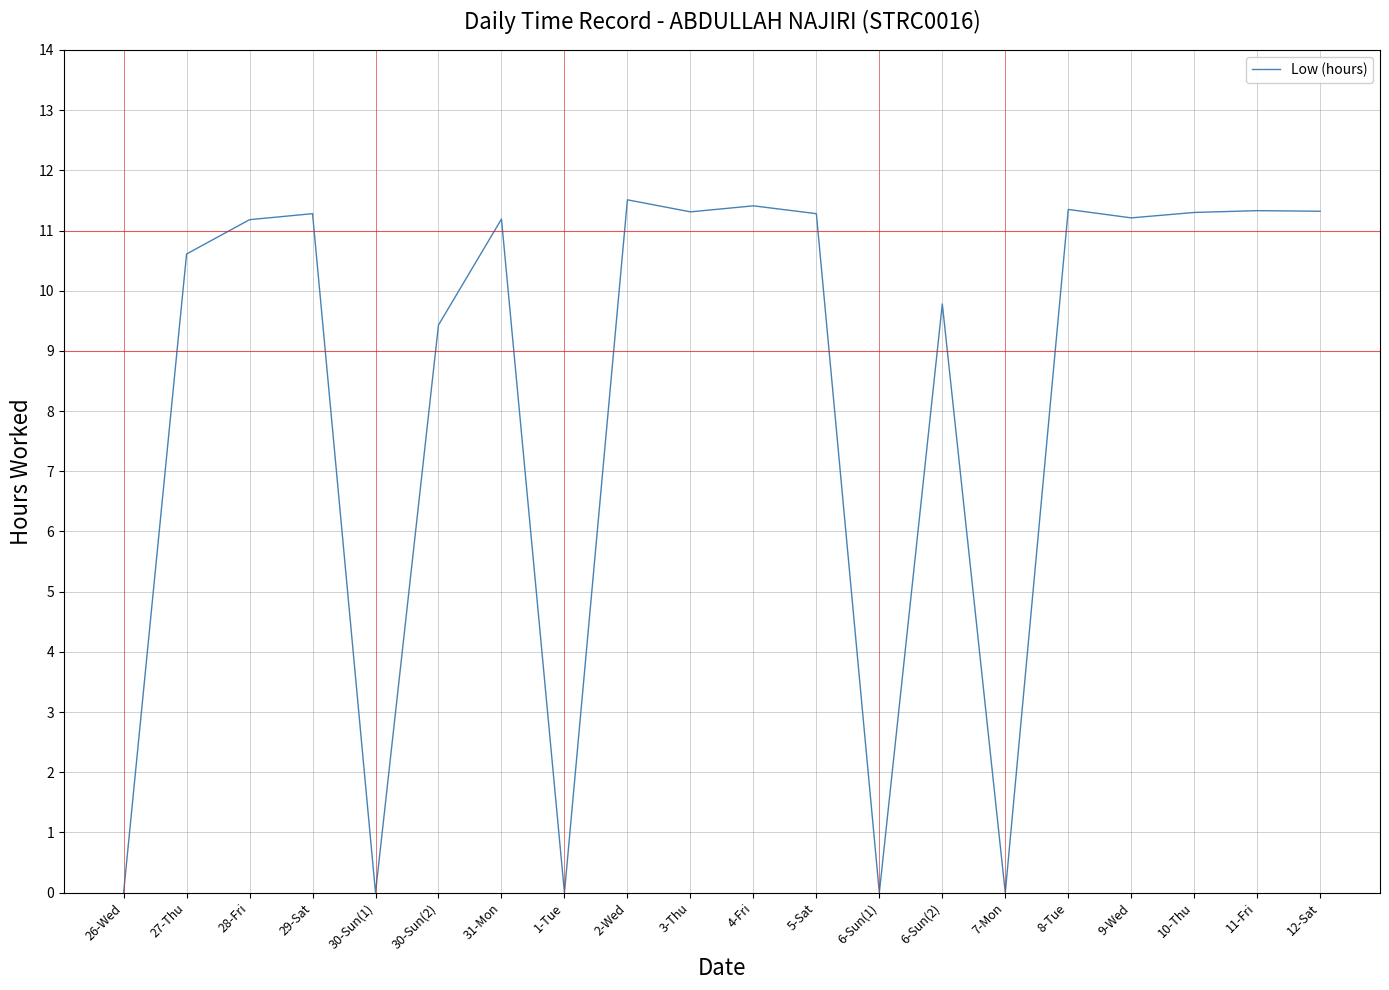

What is the difference between the values at 12-Sat and 30-Sun(2)?

1.9